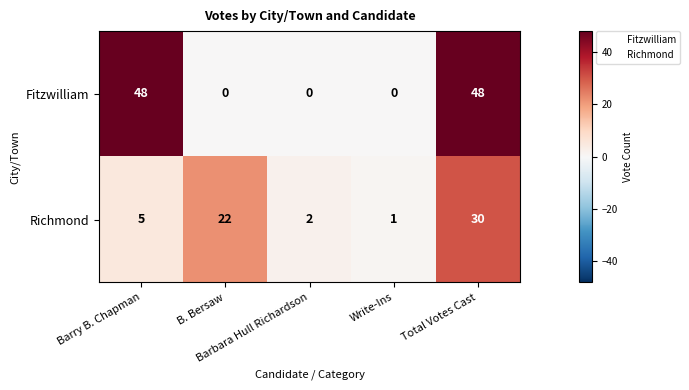

What is the difference between the maximum and second lowest values in the Fitzwilliam series?

48